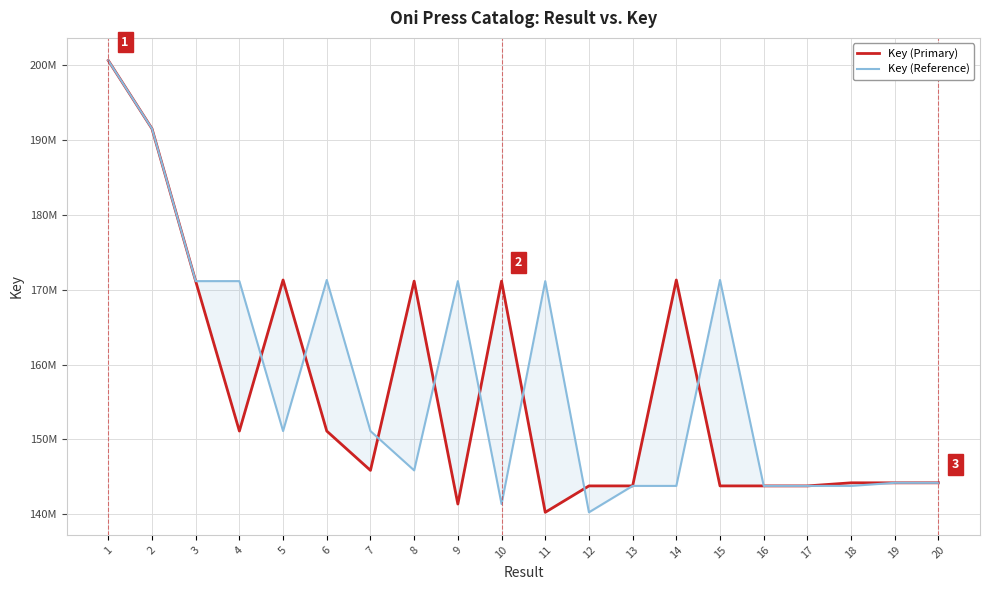

Which series changed the most between 4 and 15?

Key (Primary)